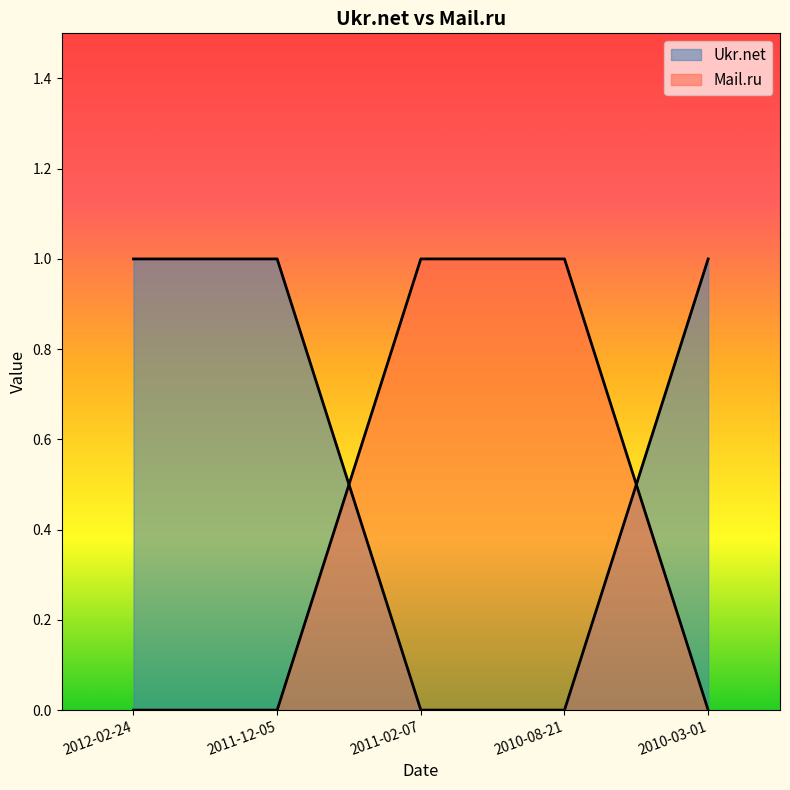

Rank the series by their average value, from highest to lowest.

Ukr.net, Mail.ru